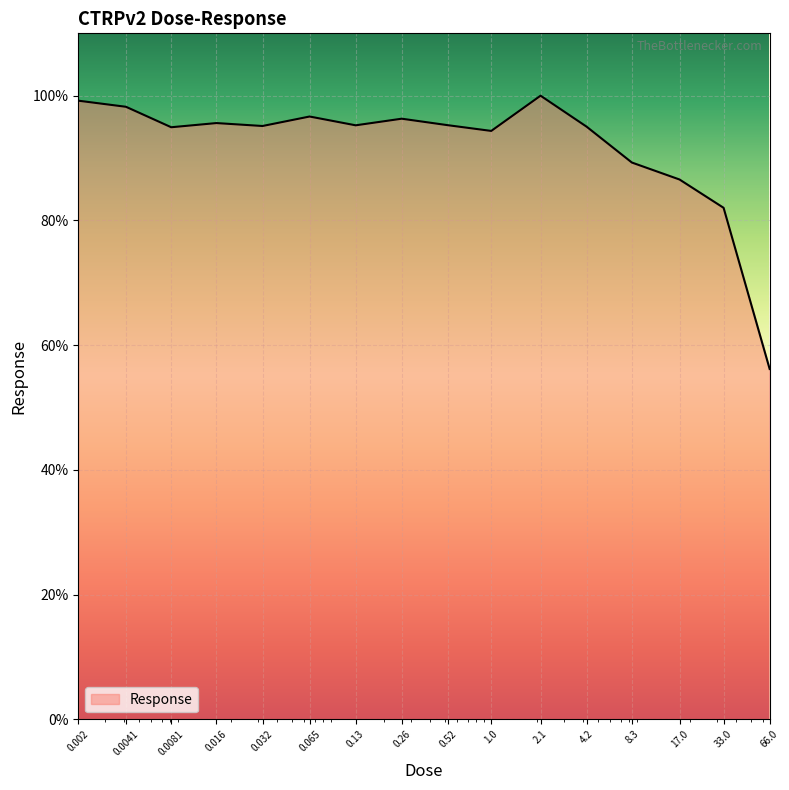

What is the minimum value shown in the chart?

56.2